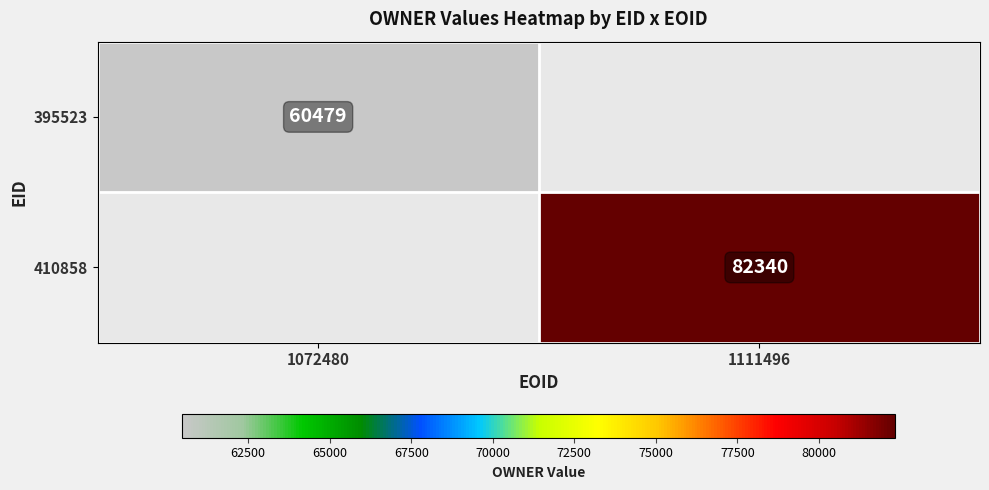

Between 1072480 and 1111496, which is larger?

1111496